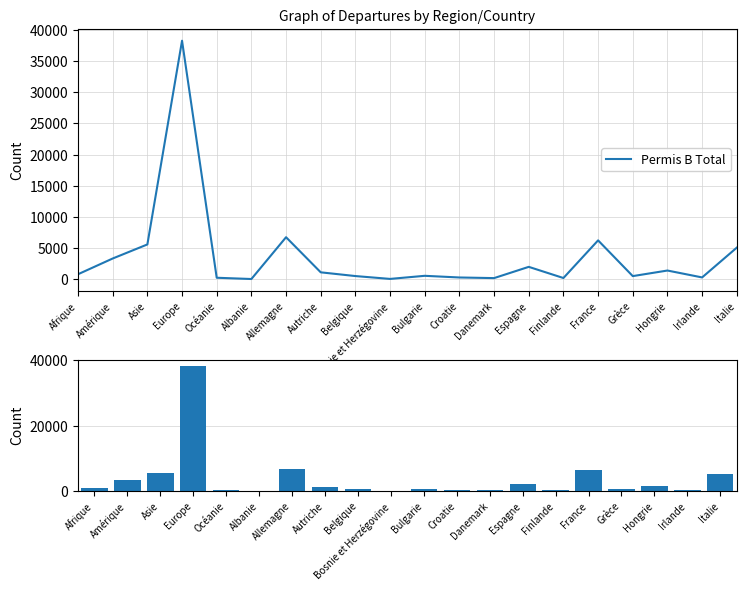

List the labels in order of value, smallest first.

Albanie, Bosnie et Herzégovine, Danemark, Finlande, Océanie, Croatie, Irlande, Grèce, Belgique, Bulgarie, Afrique, Autriche, Hongrie, Espagne, Amérique, Italie, Asie, France, Allemagne, Europe